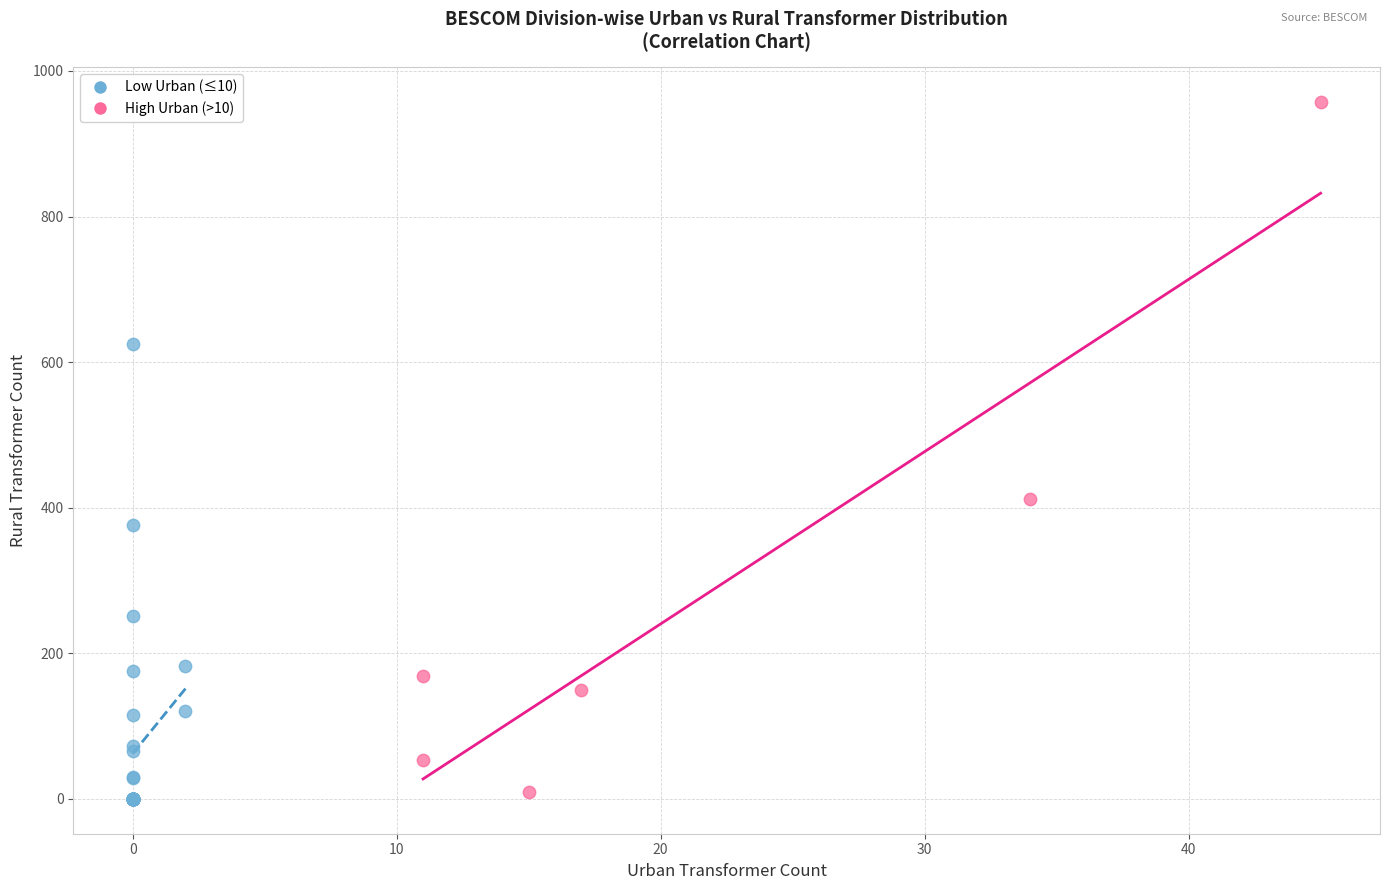

Which series contains the highest Y value?

High Urban (>10)